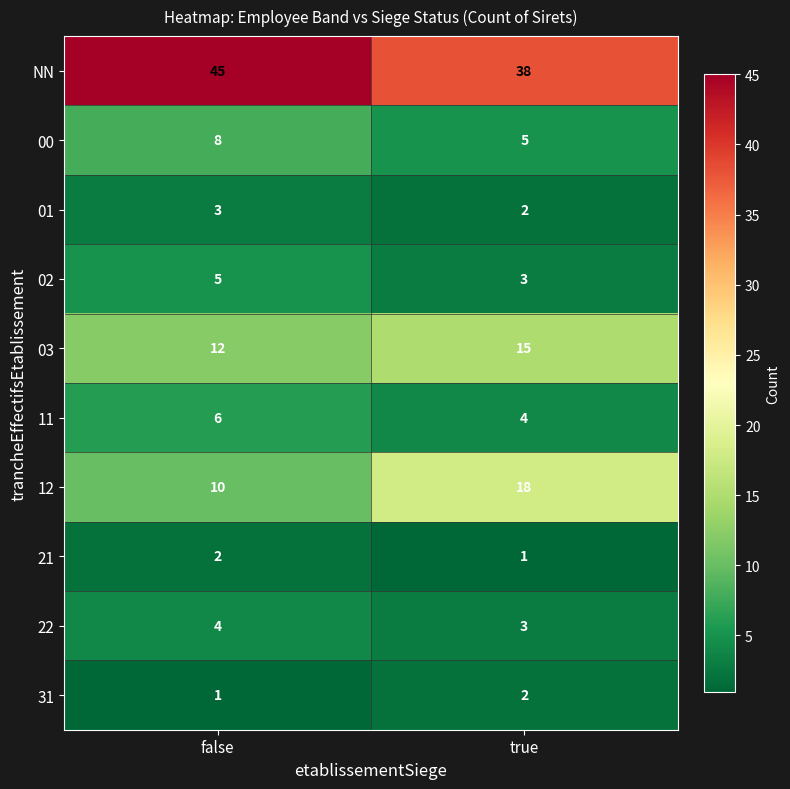

Reading left to right, extract all data points from this chart.

NN: false=45	true=38
00: false=8	true=5
01: false=3	true=2
02: false=5	true=3
03: false=12	true=15
11: false=6	true=4
12: false=10	true=18
21: false=2	true=1
22: false=4	true=3
31: false=1	true=2